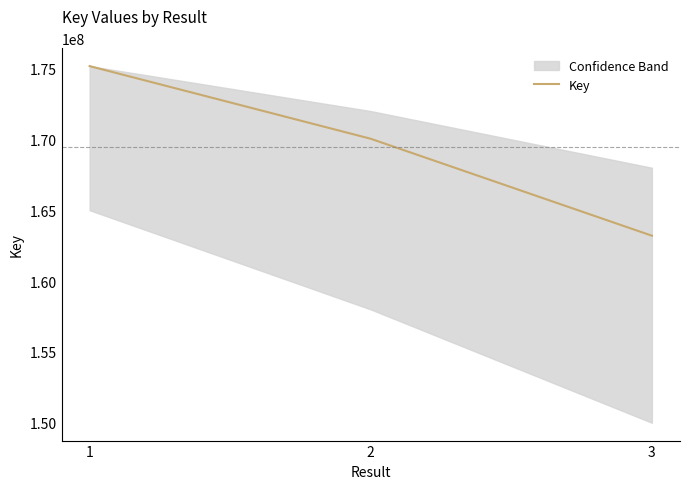

Reading right to left, extract all data points from this chart.

163202520	170044746	175172874